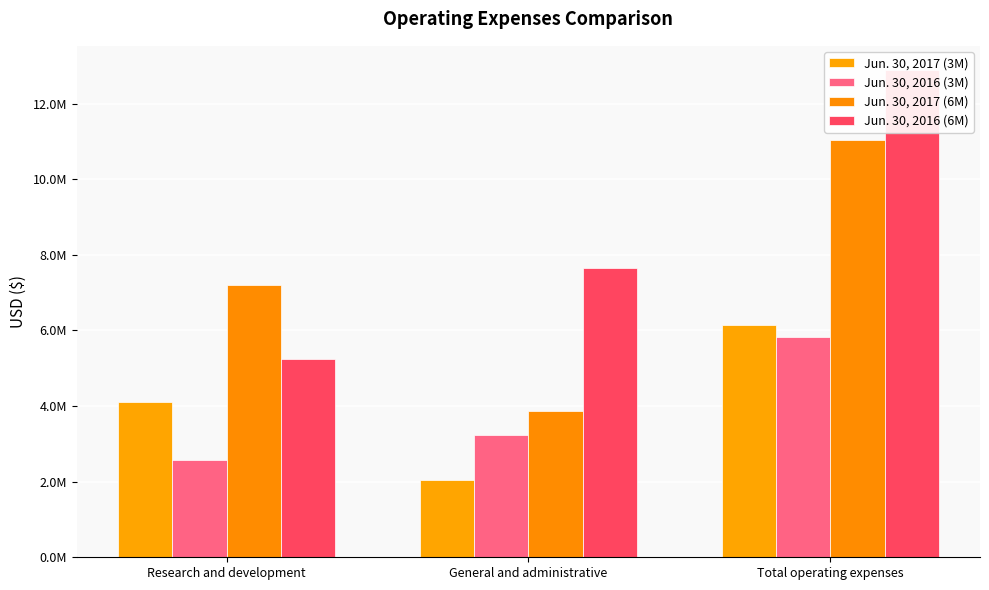

Does the chart contain stacked bars?

No